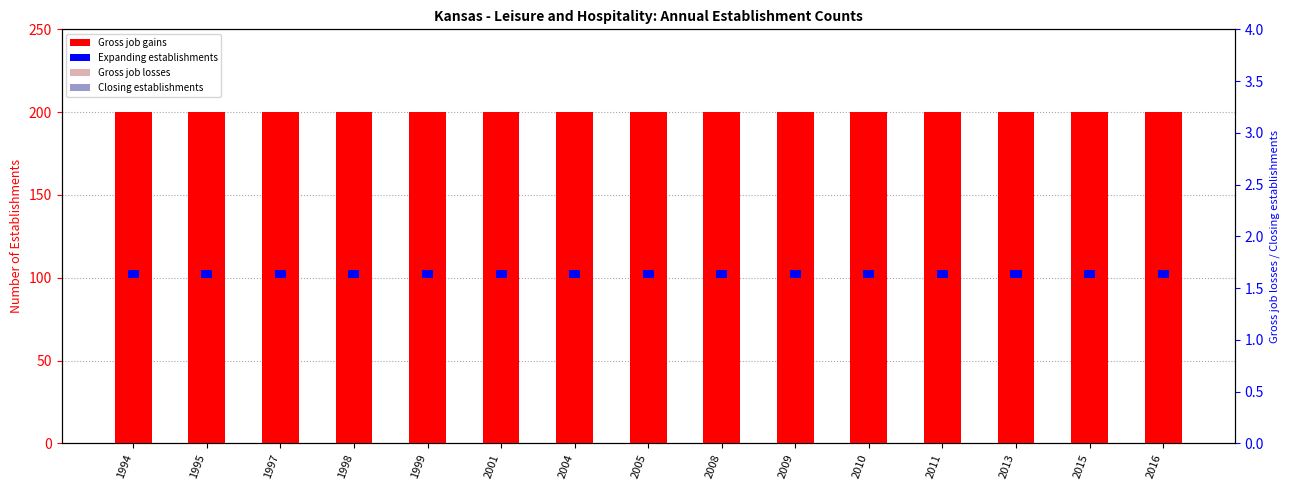

Reading left to right, what are all the values shown in this chart?

Gross job gains: 1994=200	1995=200	1997=200	1998=200	1999=200	2001=200	2004=200	2005=200	2008=200	2009=200	2010=200	2011=200	2013=200	2015=200	2016=200
Expanding establishments: 1994=5	1995=5	1997=5	1998=5	1999=5	2001=5	2004=5	2005=5	2008=5	2009=5	2010=5	2011=5	2013=5	2015=5	2016=5
Gross job losses: 1994=0	1995=0	1997=0	1998=0	1999=0	2001=0	2004=0	2005=0	2008=0	2009=0	2010=0	2011=0	2013=0	2015=0	2016=0
Closing establishments: 1994=0	1995=0	1997=0	1998=0	1999=0	2001=0	2004=0	2005=0	2008=0	2009=0	2010=0	2011=0	2013=0	2015=0	2016=0